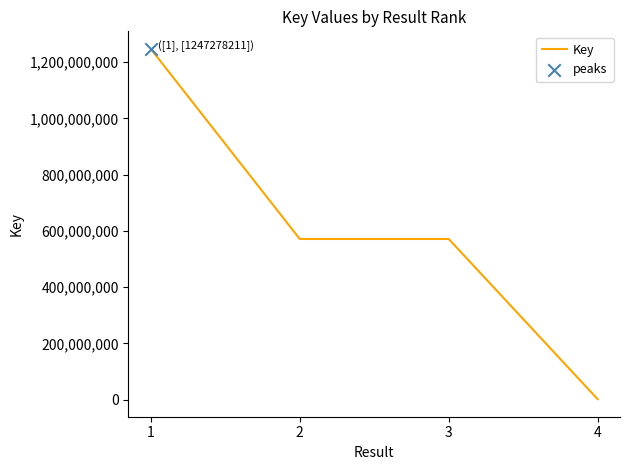

Which has a higher value, 3 or 1?

1